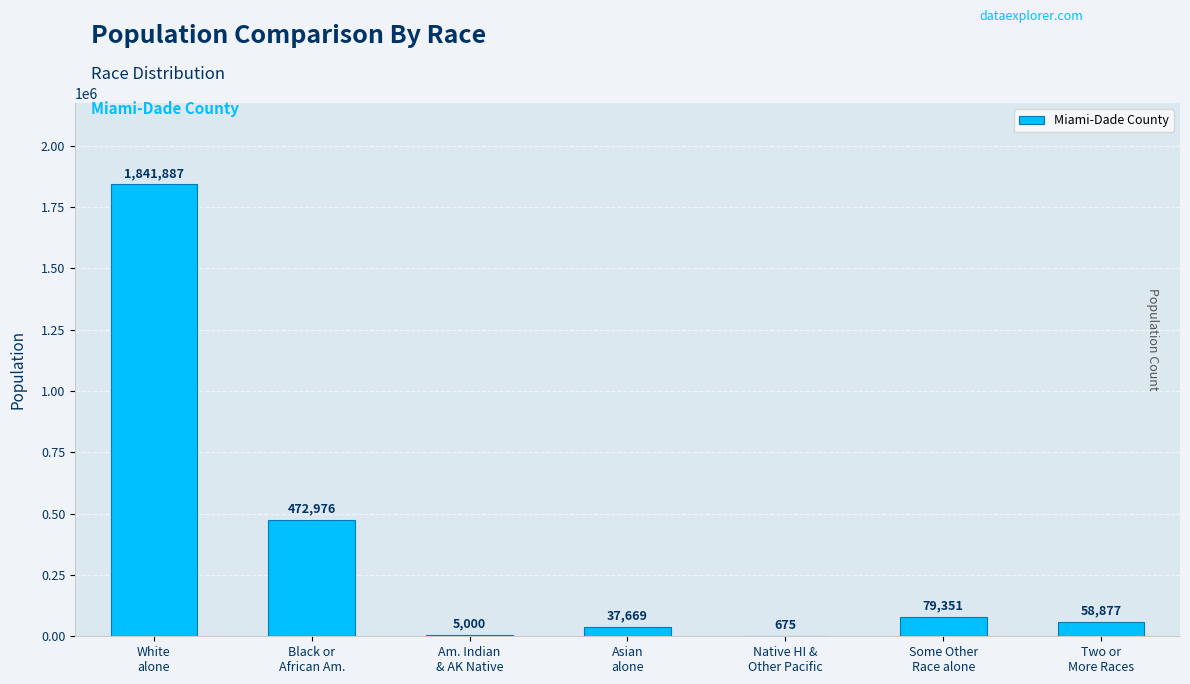

What is the change in value from White
alone to Black or
African Am.?

-1368911